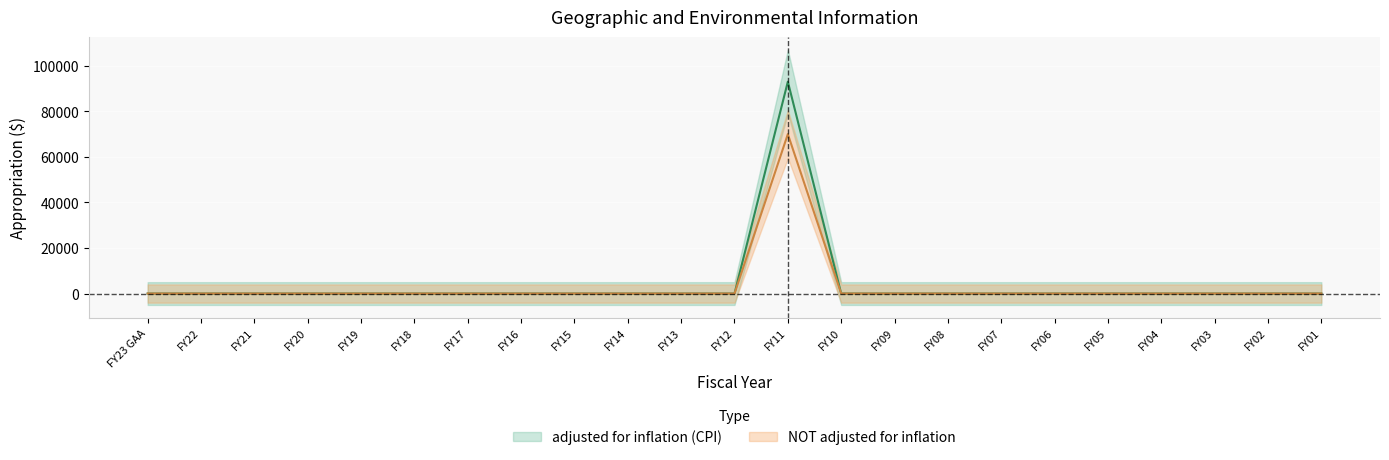

Which category has the lowest value in the adjusted for inflation (CPI) series?

FY23 GAA